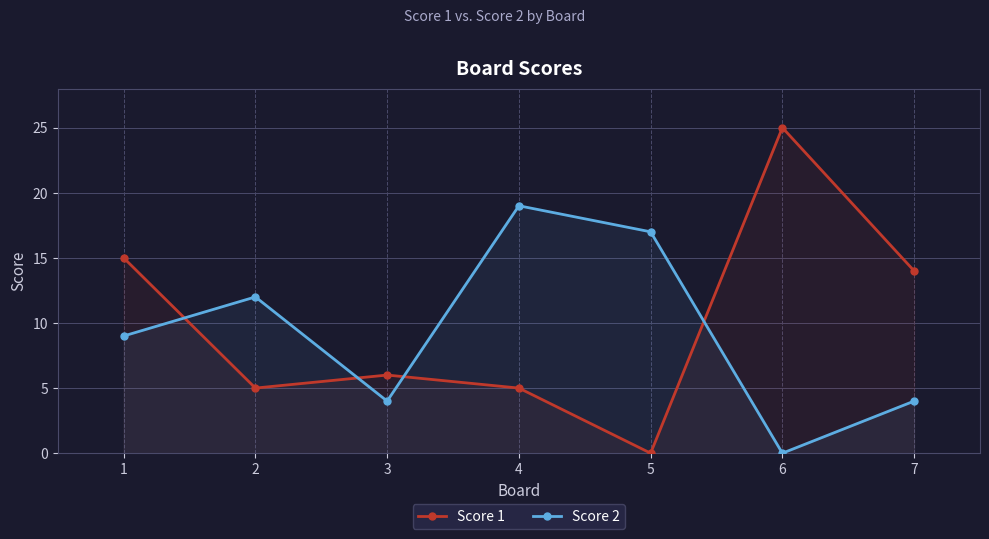

At which category is the sum across all series the highest?

6